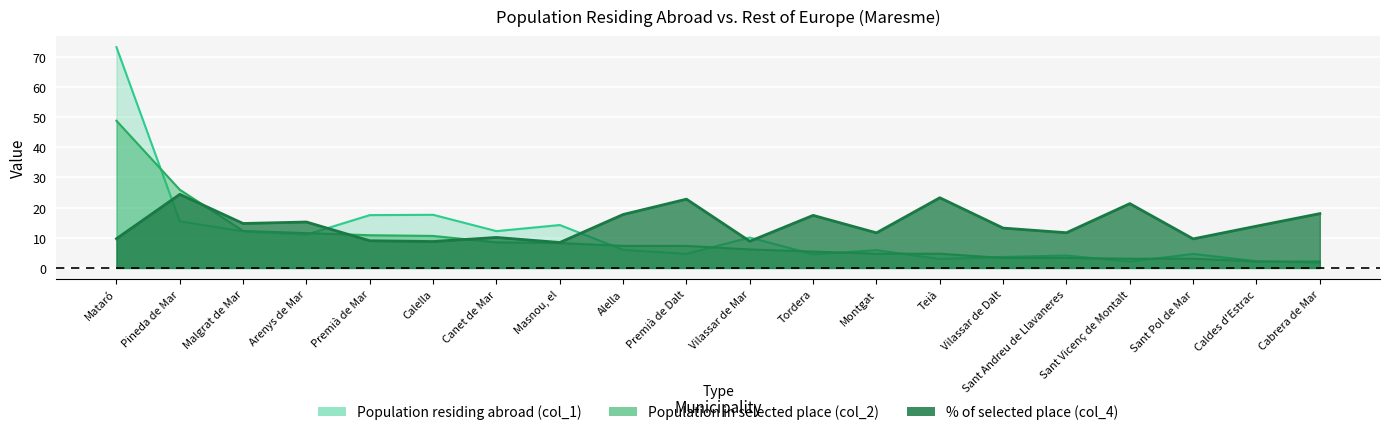

What is the label of the 19th point from the left?

Caldes d'Estrac